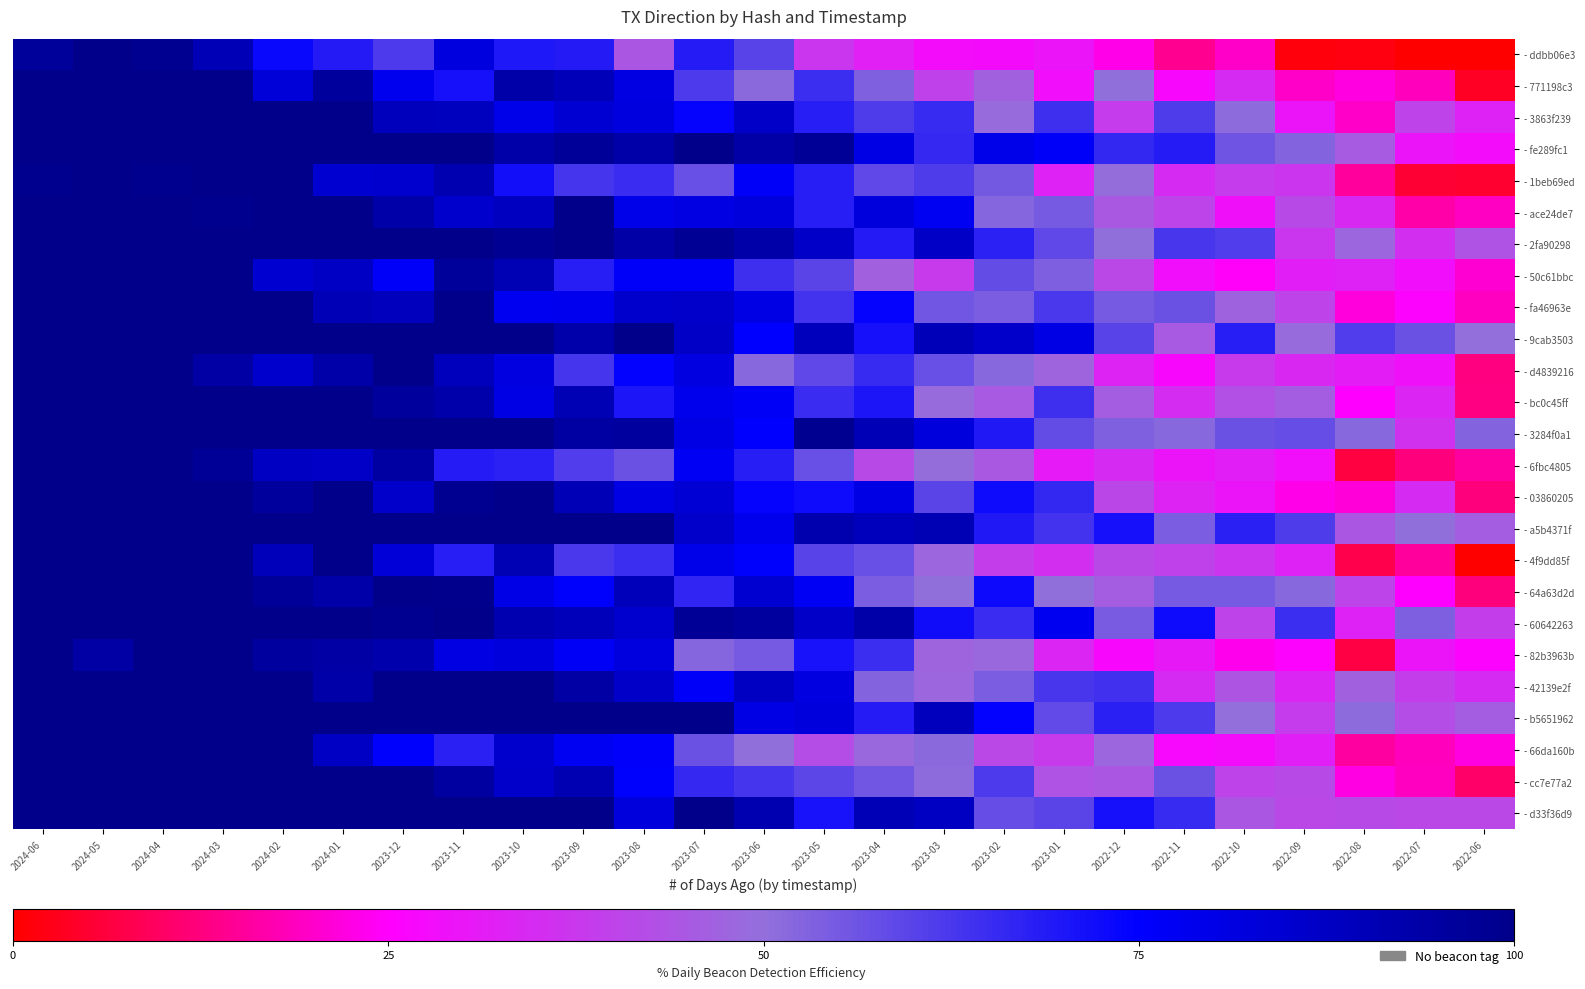

List the series in order of their peak value, lowest first.

- ddbb06e3, - 771198c3, - 3863f239, - fe289fc1, - 1beb69ed, - ace24de7, - 2fa90298, - 50c61bbc, - fa46963e, - 9cab3503, - d4839216, - bc0c45ff, - 3284f0a1, - 6fbc4805, - 03860205, - a5b4371f, - 4f9dd85f, - 64a63d2d, - 60642263, - 82b3963b, - 42139e2f, - b5651962, - 66da160b, - cc7e77a2, - d33f36d9